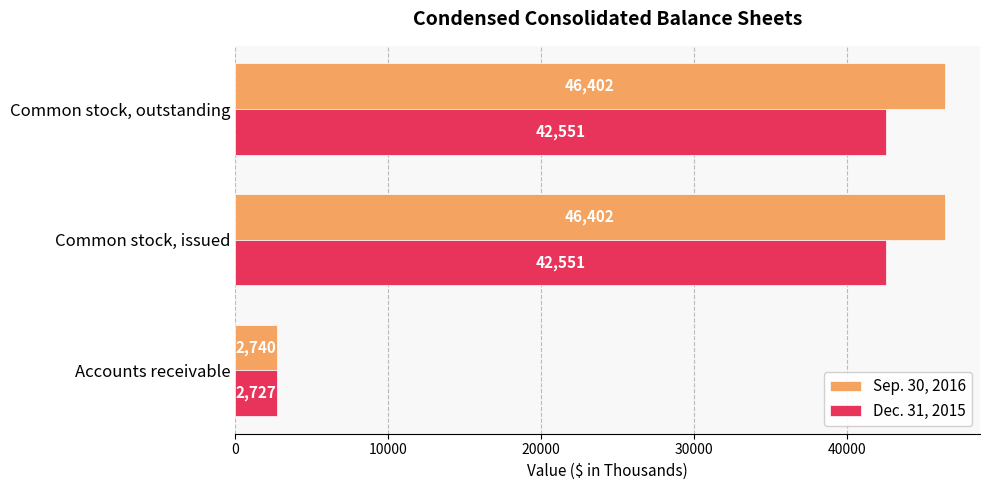

Rank the series at Accounts receivable from lowest to highest value.

Dec. 31, 2015, Sep. 30, 2016